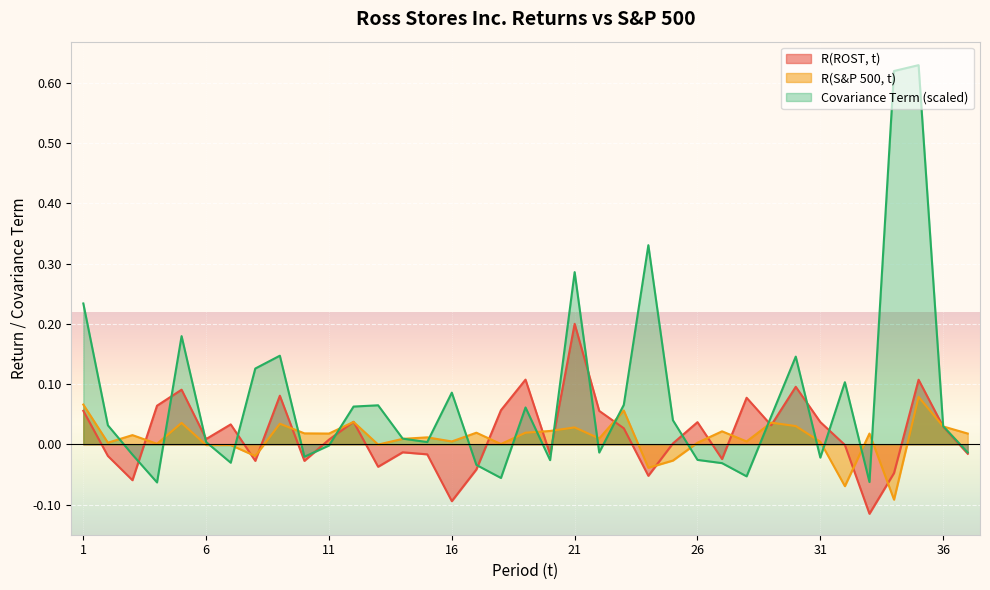

Between 9 and 13, which series saw the biggest shift?

R(ROST, t)